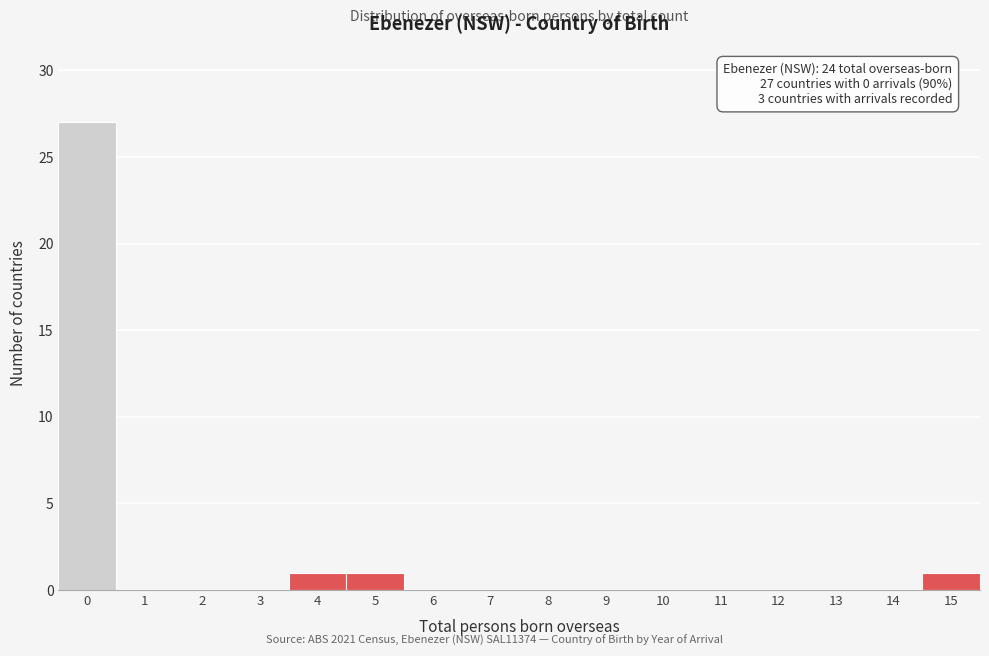

Reading right to left, list all the values displayed in this chart.

15=1	14=0	13=0	12=0	11=0	10=0	9=0	8=0	7=0	6=0	5=1	4=1	3=0	2=0	1=0	0=27